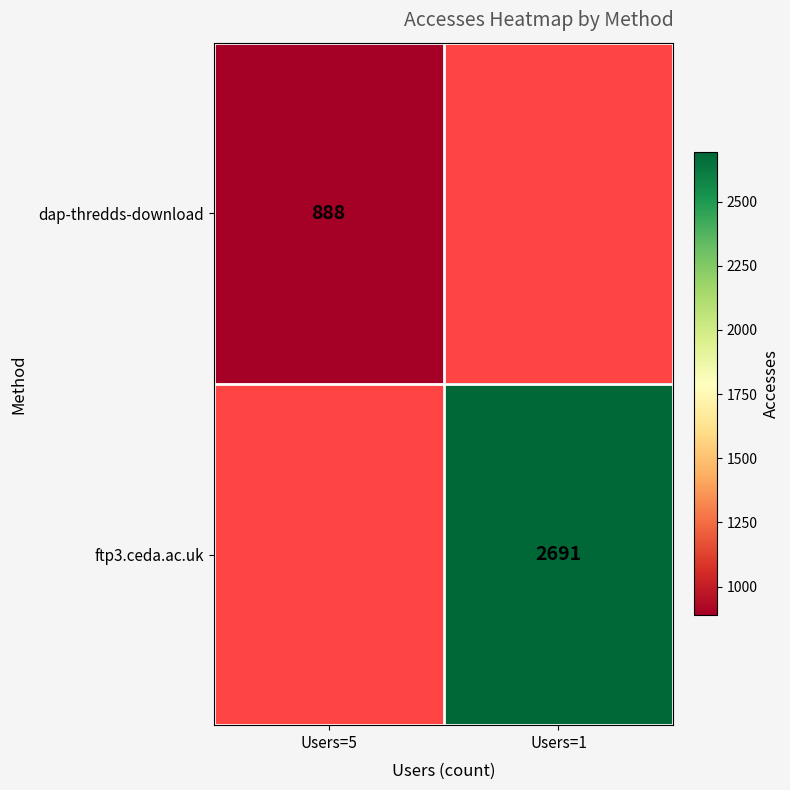

The value of ftp3.ceda.ac.uk at Users=1 is 1578. True or false?

False